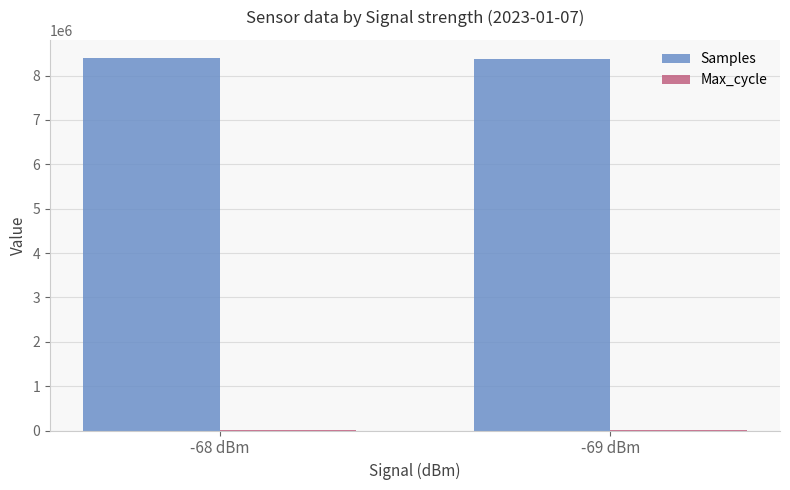

Which series has the largest total across all categories?

Samples